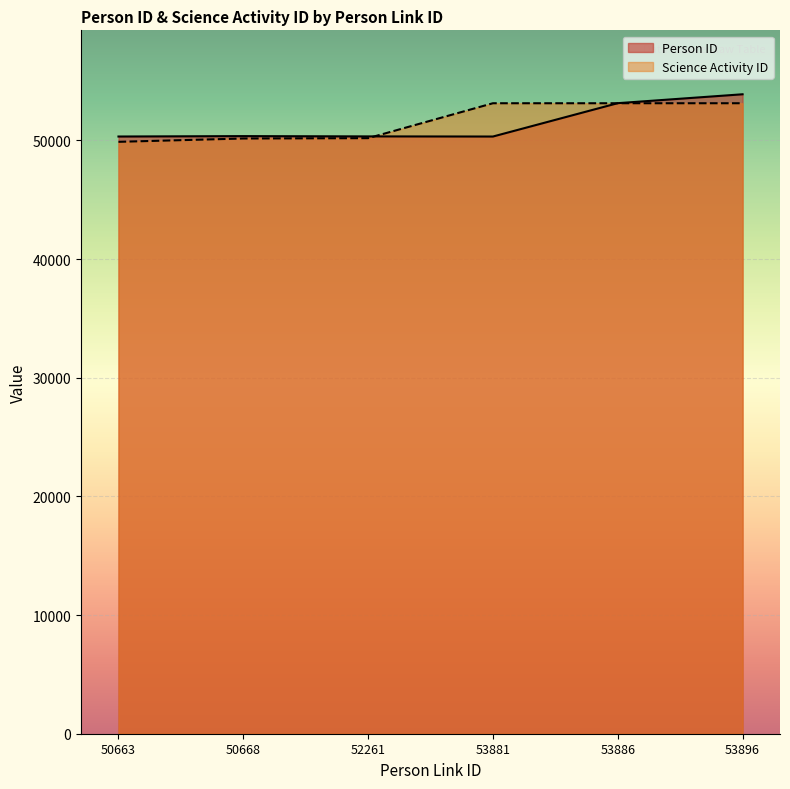

What is the value of the Person ID point at the 1st from the left?

50331